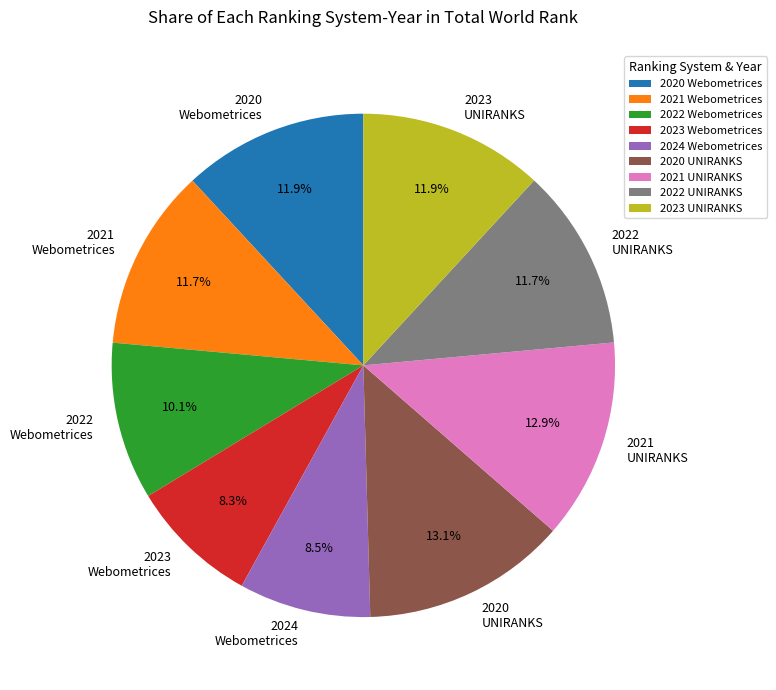

What is the ratio of the value at 2023 UNIRANKS to the value at 2023 Webometrices?

1.4